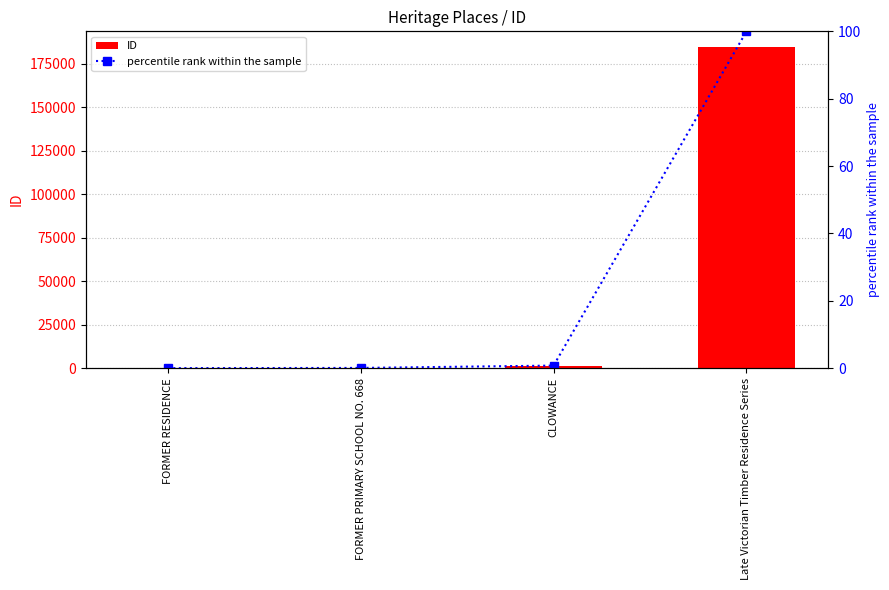

What is the total value across all series at Late Victorian Timber Residence Series?

184587.0